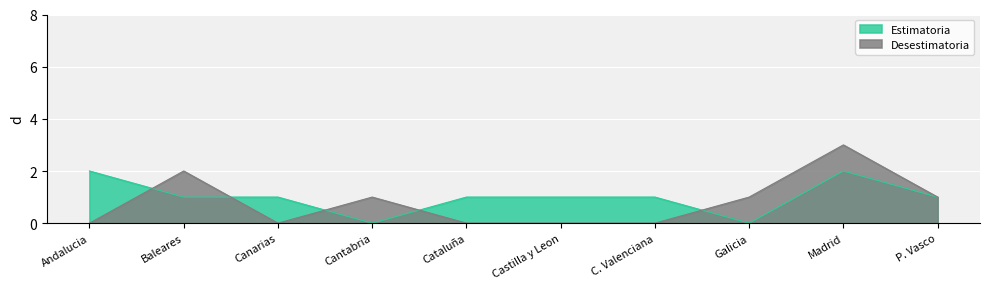

How many lines are shown in the chart?

2